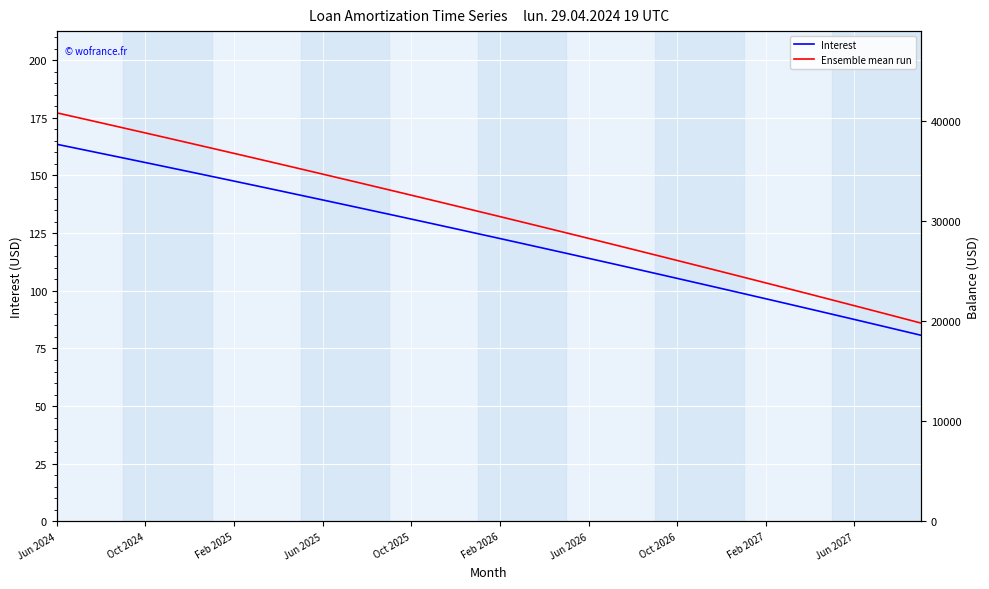

What is the greatest value displayed?

40810.0